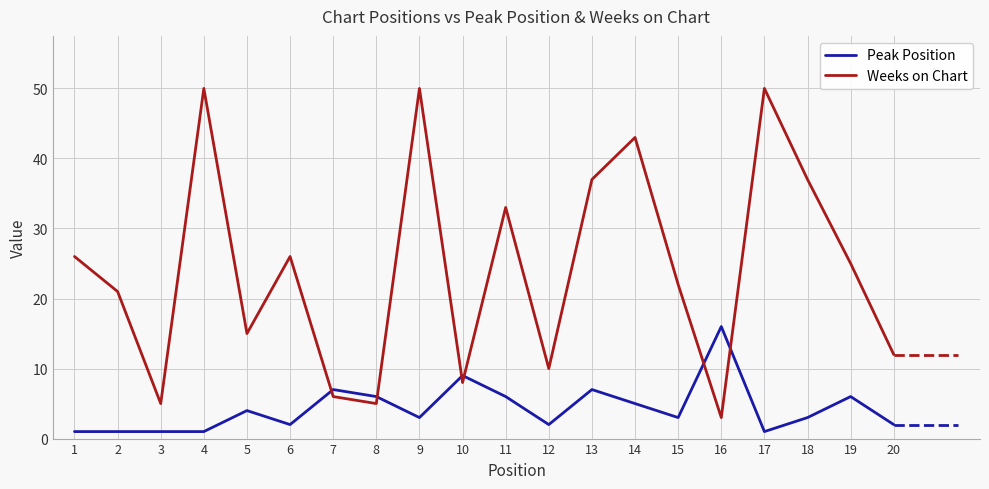

Is the value of Peak Position at 6 greater than the value of Weeks on Chart at 8?

No